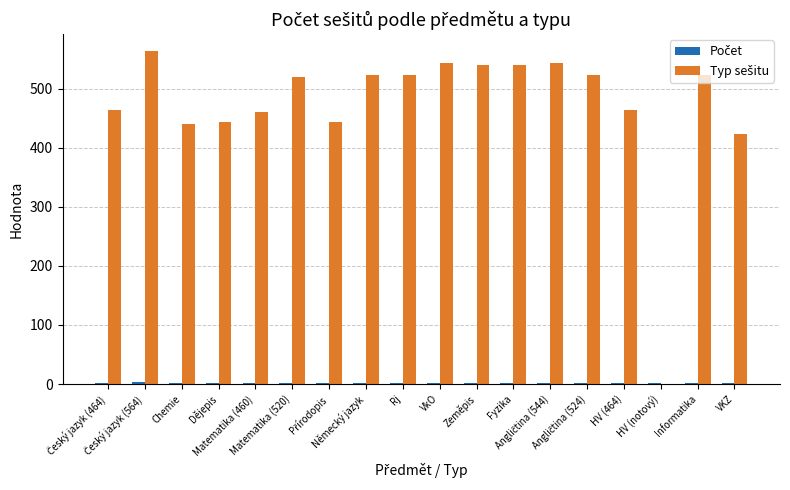

What is the greatest value displayed?

564